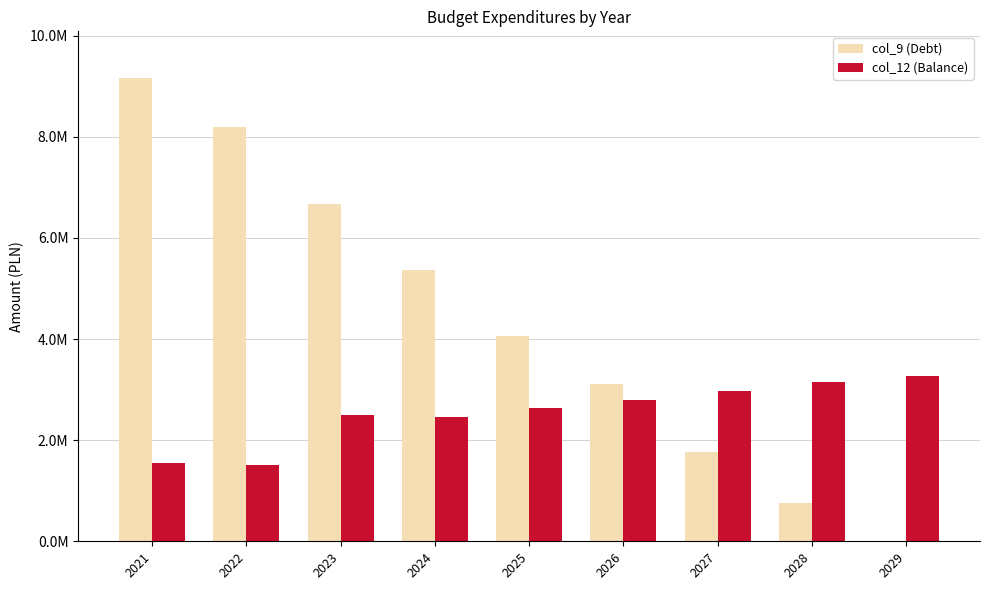

At how many categories does at least one series exceed 5916172?

3